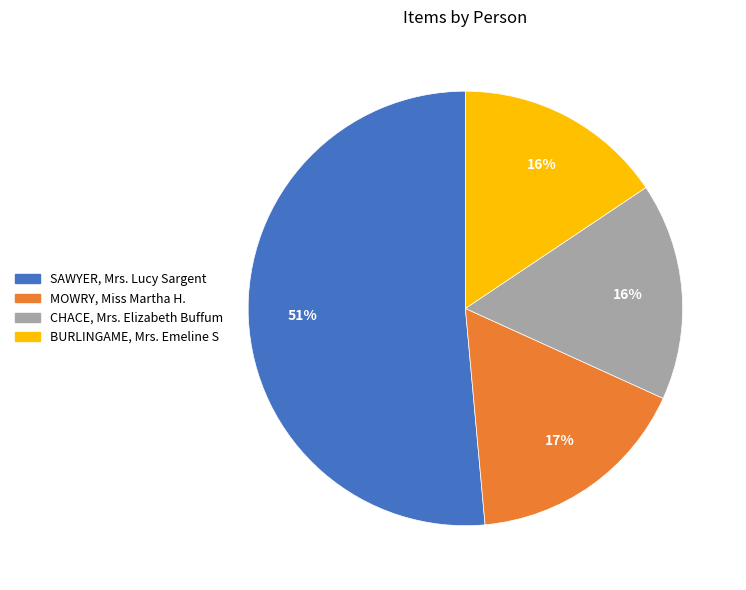

Which category accounts for the majority?

SAWYER, Mrs. Lucy Sargent